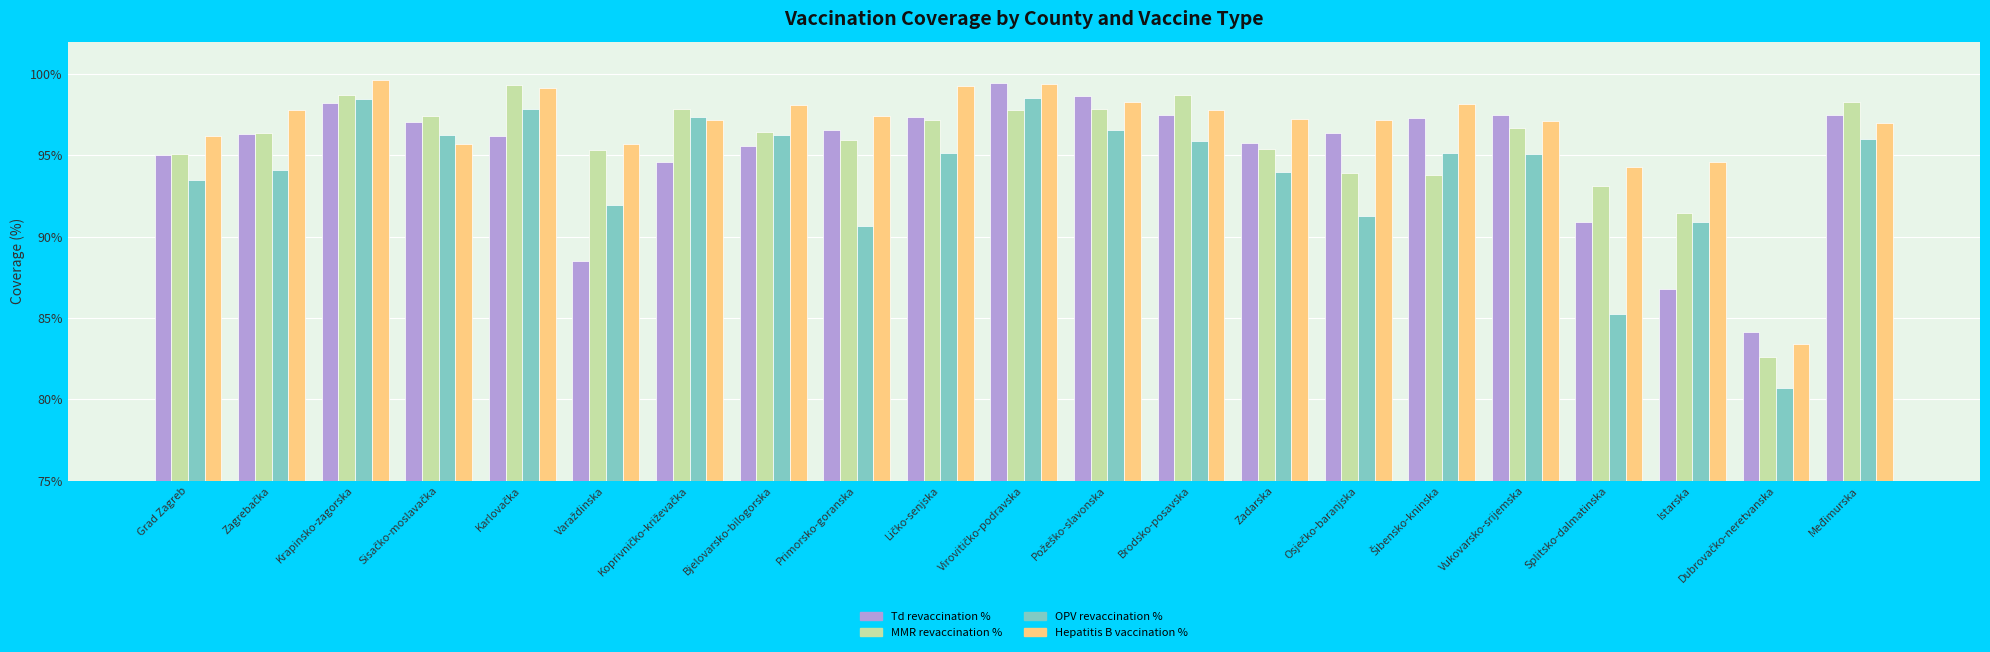

What is the lowest value of the Td revaccination % series?

84.1